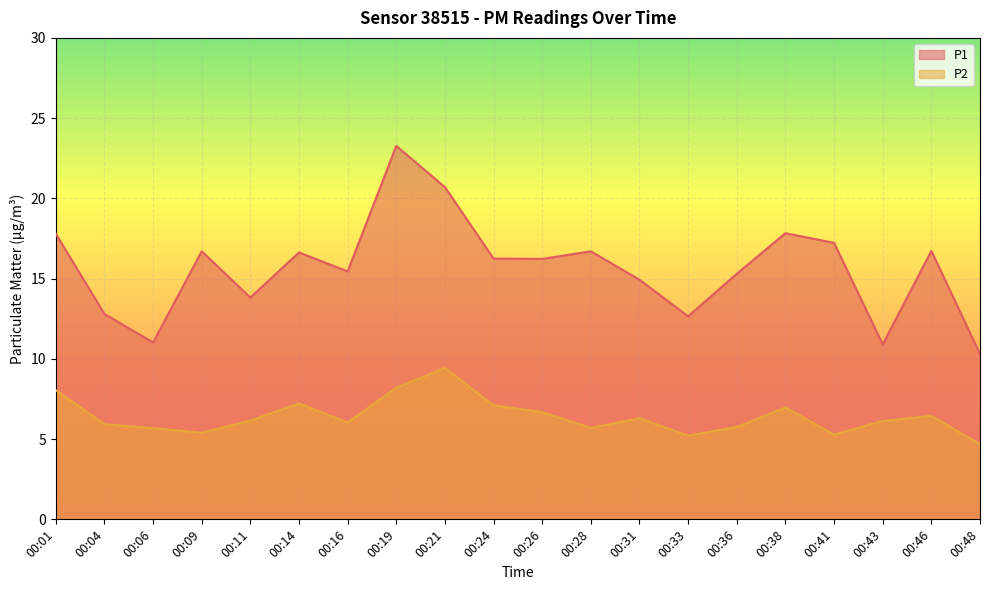

Rank the series at 00:36 from lowest to highest value.

P2, P1